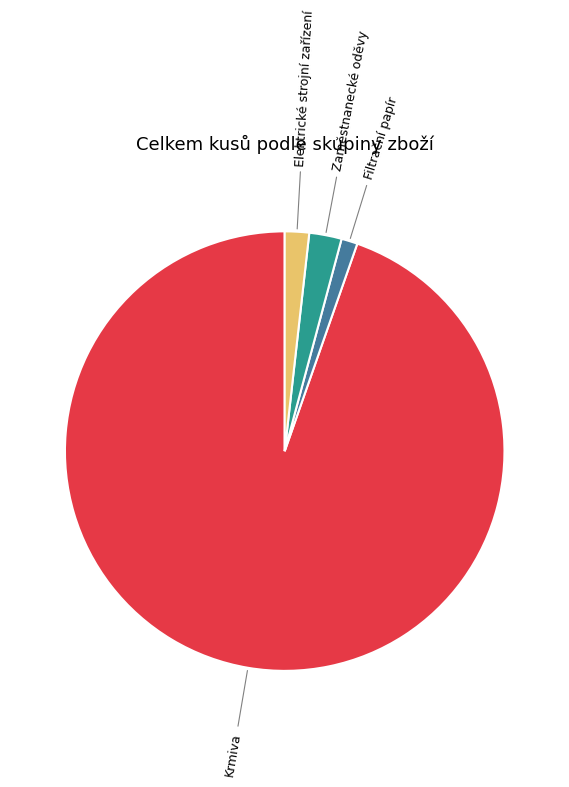

Is there any slice that represents more than half of the pie?

Yes